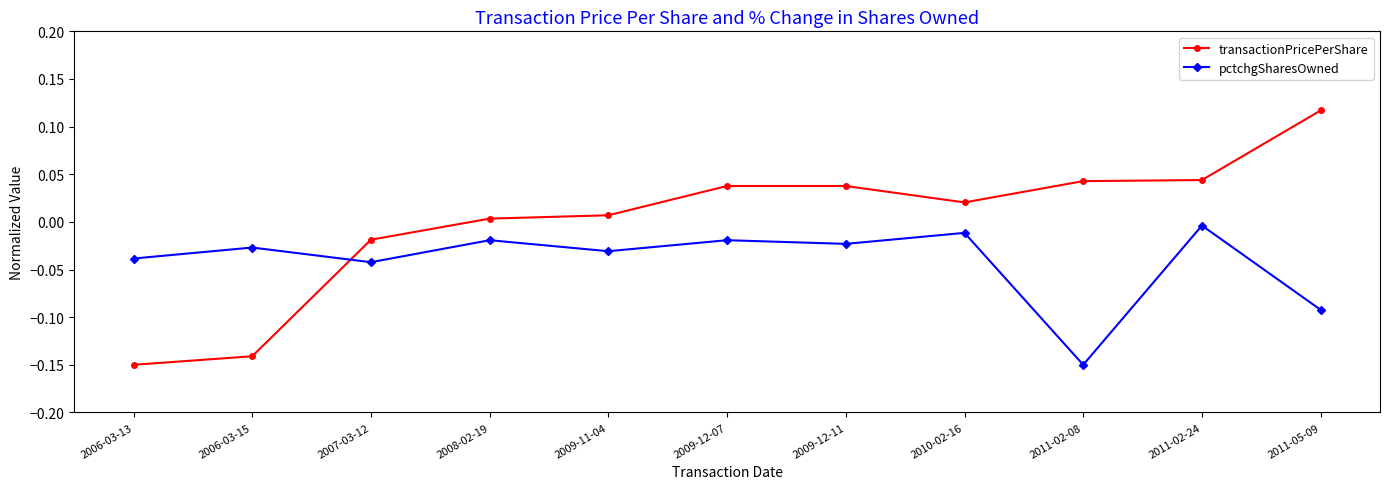

True or false: transactionPricePerShare and pctchgSharesOwned intersect in this chart.

True